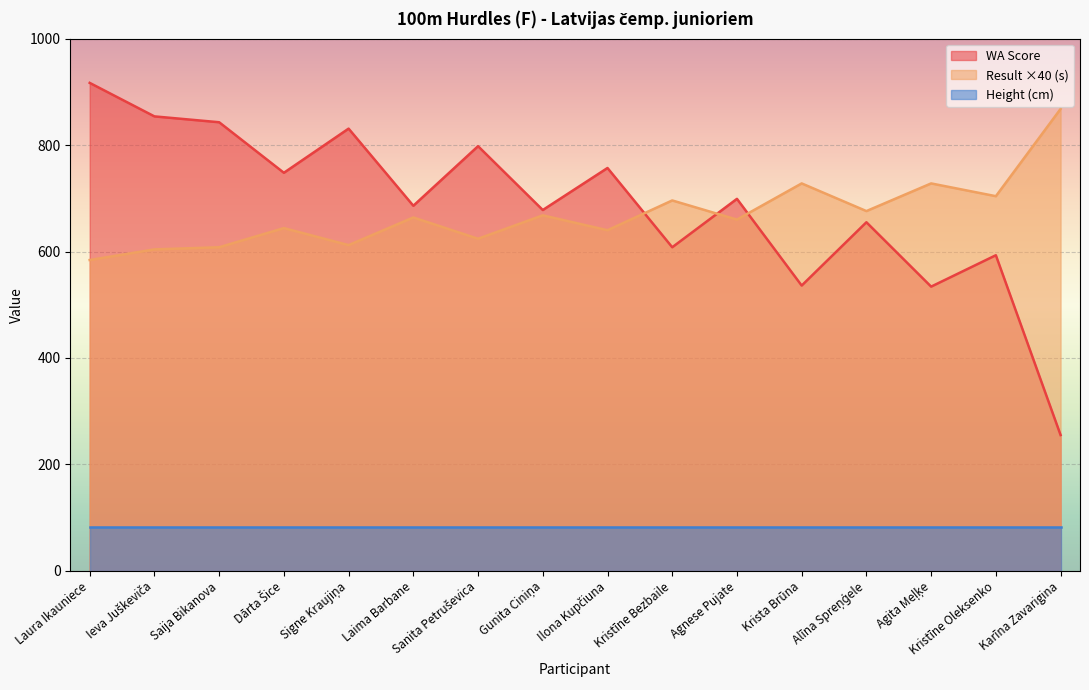

Is it true that Result (s) equals 261 at Gunita Ciniņa?

False